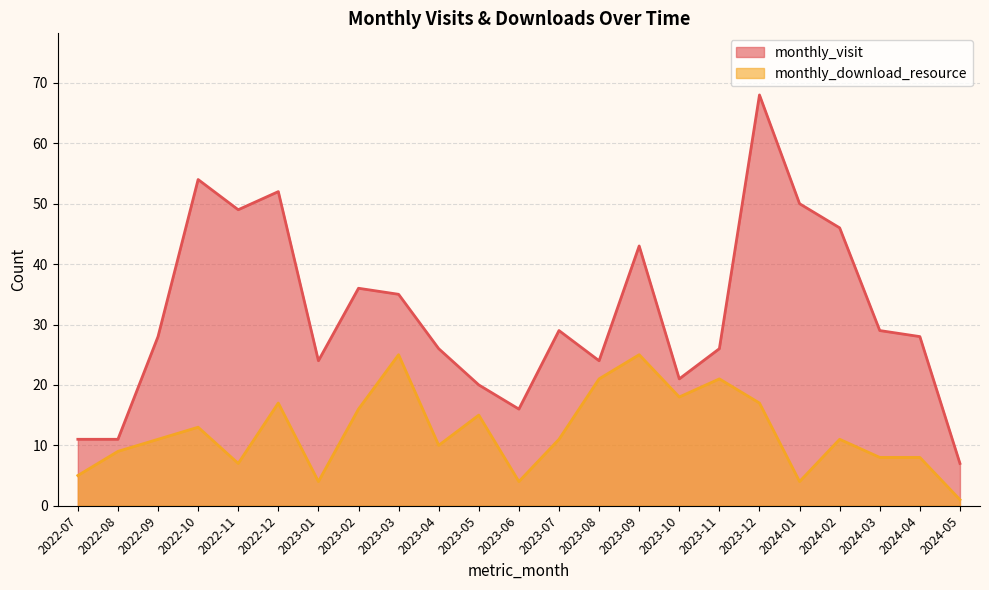

What is the difference between the second highest and second lowest values in the monthly_download_resource series?

21